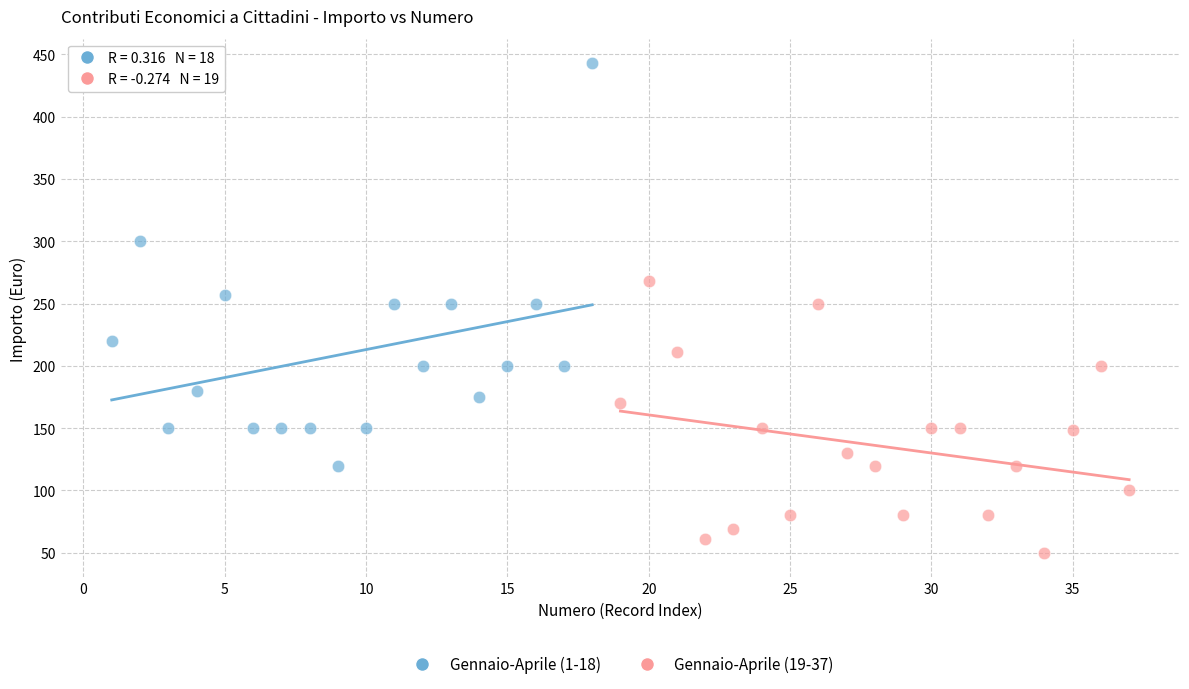

Which series reaches the minimum Y coordinate?

Gennaio-Aprile (19-37)